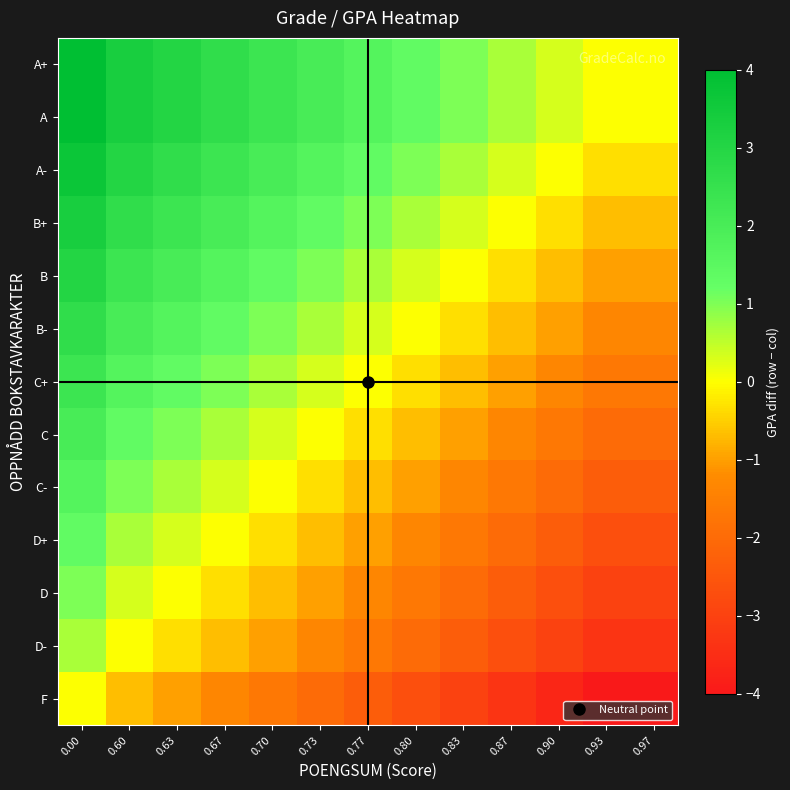

Reading left to right, transcribe all the data shown in this chart.

F: 0.00=0.0	0.60=-0.7	0.63=-1.0	0.67=-1.3	0.70=-1.7	0.73=-2.0	0.77=-2.3	0.80=-2.7	0.83=-3.0	0.87=-3.3	0.90=-3.7	0.93=-4.0	0.97=-4.0
D-: 0.00=0.7	0.60=0.0	0.63=-0.3	0.67=-0.7	0.70=-1.0	0.73=-1.3	0.77=-1.7	0.80=-2.0	0.83=-2.3	0.87=-2.7	0.90=-3.0	0.93=-3.3	0.97=-3.3
D: 0.00=1.0	0.60=0.3	0.63=0.0	0.67=-0.3	0.70=-0.7	0.73=-1.0	0.77=-1.3	0.80=-1.7	0.83=-2.0	0.87=-2.3	0.90=-2.7	0.93=-3.0	0.97=-3.0
D+: 0.00=1.3	0.60=0.7	0.63=0.3	0.67=0.0	0.70=-0.3	0.73=-0.7	0.77=-1.0	0.80=-1.3	0.83=-1.7	0.87=-2.0	0.90=-2.3	0.93=-2.7	0.97=-2.7
C-: 0.00=1.7	0.60=1.0	0.63=0.7	0.67=0.3	0.70=0.0	0.73=-0.3	0.77=-0.7	0.80=-1.0	0.83=-1.3	0.87=-1.7	0.90=-2.0	0.93=-2.3	0.97=-2.3
C: 0.00=2.0	0.60=1.3	0.63=1.0	0.67=0.7	0.70=0.3	0.73=0.0	0.77=-0.3	0.80=-0.7	0.83=-1.0	0.87=-1.3	0.90=-1.7	0.93=-2.0	0.97=-2.0
C+: 0.00=2.3	0.60=1.7	0.63=1.3	0.67=1.0	0.70=0.7	0.73=0.3	0.77=0.0	0.80=-0.3	0.83=-0.7	0.87=-1.0	0.90=-1.3	0.93=-1.7	0.97=-1.7
B-: 0.00=2.7	0.60=2.0	0.63=1.7	0.67=1.3	0.70=1.0	0.73=0.7	0.77=0.3	0.80=0.0	0.83=-0.3	0.87=-0.7	0.90=-1.0	0.93=-1.3	0.97=-1.3
B: 0.00=3.0	0.60=2.3	0.63=2.0	0.67=1.7	0.70=1.3	0.73=1.0	0.77=0.7	0.80=0.3	0.83=0.0	0.87=-0.3	0.90=-0.7	0.93=-1.0	0.97=-1.0
B+: 0.00=3.3	0.60=2.7	0.63=2.3	0.67=2.0	0.70=1.7	0.73=1.3	0.77=1.0	0.80=0.7	0.83=0.3	0.87=0.0	0.90=-0.3	0.93=-0.7	0.97=-0.7
A-: 0.00=3.7	0.60=3.0	0.63=2.7	0.67=2.3	0.70=2.0	0.73=1.7	0.77=1.3	0.80=1.0	0.83=0.7	0.87=0.3	0.90=0.0	0.93=-0.3	0.97=-0.3
A: 0.00=4.0	0.60=3.3	0.63=3.0	0.67=2.7	0.70=2.3	0.73=2.0	0.77=1.7	0.80=1.3	0.83=1.0	0.87=0.7	0.90=0.3	0.93=0.0	0.97=0.0
A+: 0.00=4.0	0.60=3.3	0.63=3.0	0.67=2.7	0.70=2.3	0.73=2.0	0.77=1.7	0.80=1.3	0.83=1.0	0.87=0.7	0.90=0.3	0.93=0.0	0.97=0.0